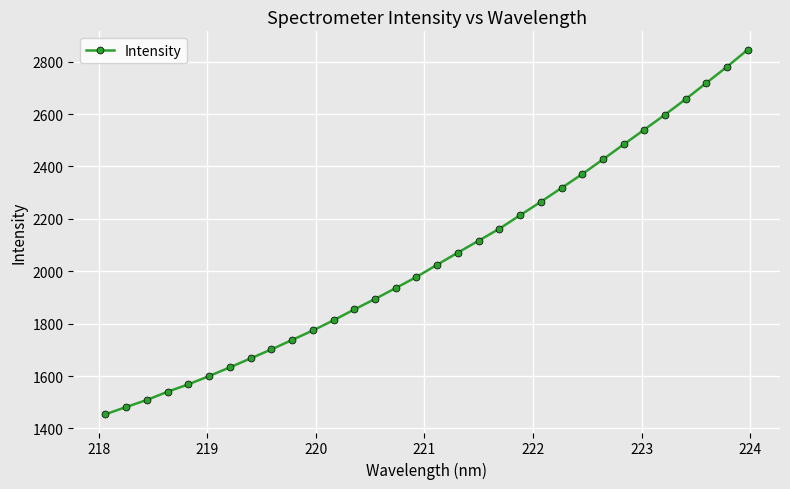

What is the value of the 17th point from the left?

2025.1